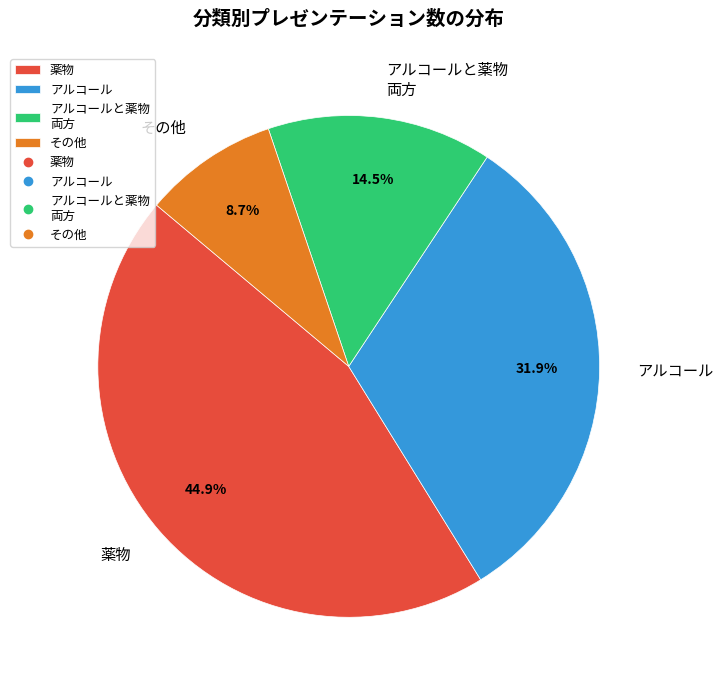

Which has a higher value, その他 or アルコールと薬物 両方?

アルコールと薬物 両方